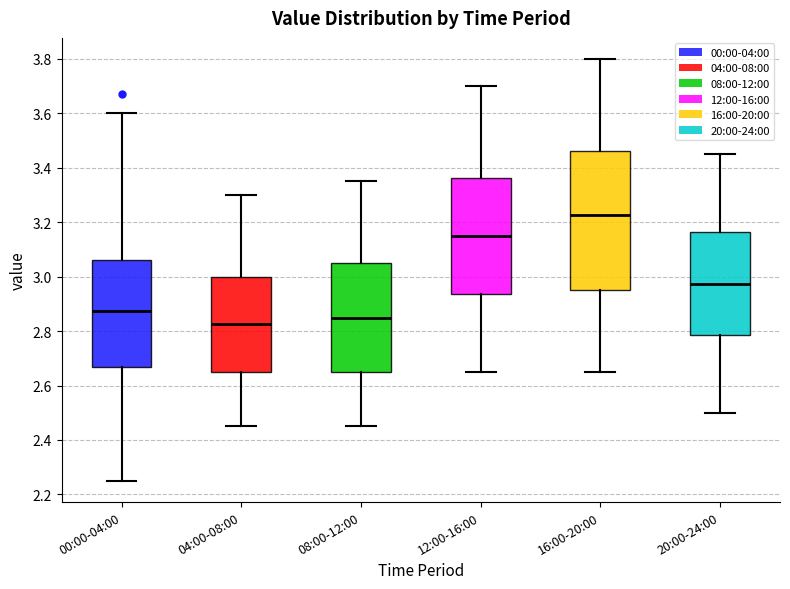

Comparing the boxes themselves (not the whiskers), which one is the tallest?

16:00-20:00